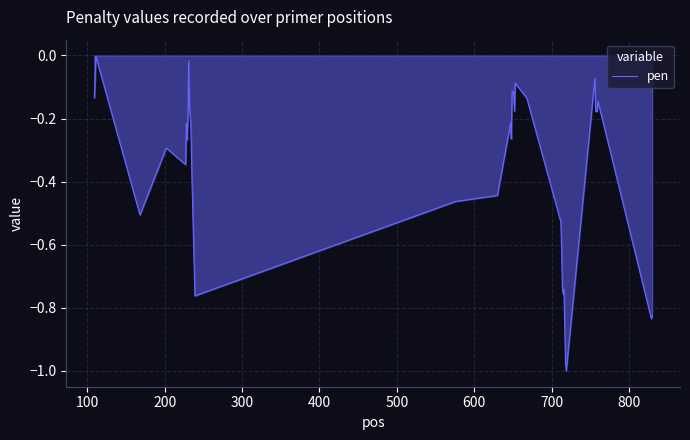

What is the difference between the maximum and minimum values?

1.0